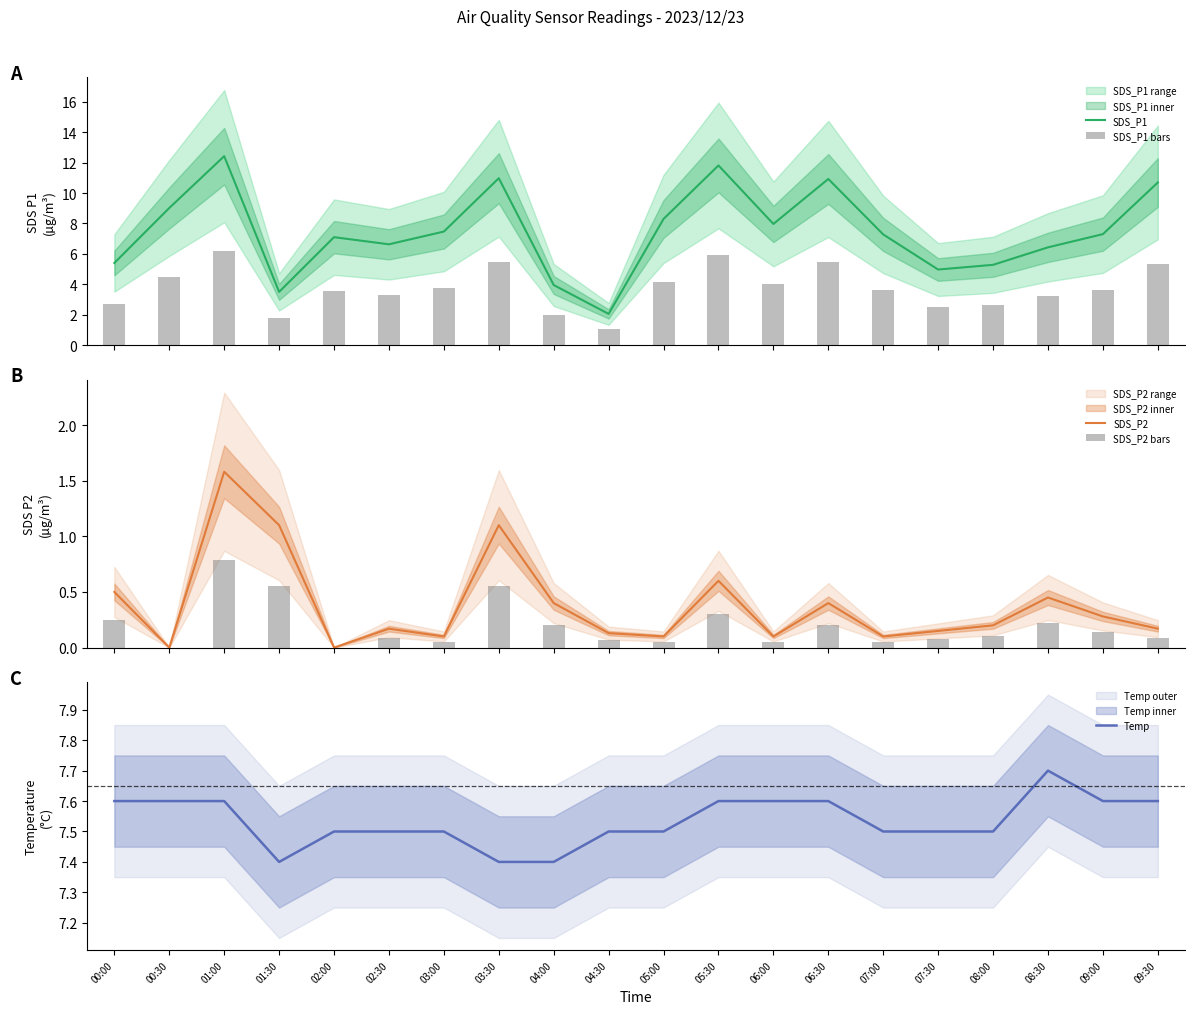

Reading left to right, list all the values displayed in this chart.

SDS_P1: 00:00=5.4	00:30=9.0	01:00=12.4	01:30=3.5	02:00=7.1	02:30=6.6	03:00=7.5	03:30=11.0	04:00=4.0	04:30=2.0	05:00=8.3	05:30=11.8	06:00=8.0	06:30=10.9	07:00=7.3	07:30=5.0	08:00=5.3	08:30=6.4	09:00=7.3	09:30=10.7
SDS_P1 bars: 00:00=2.7	00:30=4.5	01:00=6.2	01:30=1.8	02:00=3.5	02:30=3.3	03:00=3.7	03:30=5.5	04:00=2.0	04:30=1.0	05:00=4.2	05:30=5.9	06:00=4.0	06:30=5.5	07:00=3.6	07:30=2.5	08:00=2.6	08:30=3.2	09:00=3.6	09:30=5.3
SDS_P2: 00:00=0.5	00:30=0.0	01:00=1.6	01:30=1.1	02:00=0.0	02:30=0.2	03:00=0.1	03:30=1.1	04:00=0.4	04:30=0.1	05:00=0.1	05:30=0.6	06:00=0.1	06:30=0.4	07:00=0.1	07:30=0.1	08:00=0.2	08:30=0.5	09:00=0.3	09:30=0.2
SDS_P2 bars: 00:00=0.2	00:30=0.0	01:00=0.8	01:30=0.6	02:00=0.0	02:30=0.1	03:00=0.1	03:30=0.6	04:00=0.2	04:30=0.1	05:00=0.1	05:30=0.3	06:00=0.1	06:30=0.2	07:00=0.1	07:30=0.1	08:00=0.1	08:30=0.2	09:00=0.1	09:30=0.1
Temp: 00:00=7.6	00:30=7.6	01:00=7.6	01:30=7.4	02:00=7.5	02:30=7.5	03:00=7.5	03:30=7.4	04:00=7.4	04:30=7.5	05:00=7.5	05:30=7.6	06:00=7.6	06:30=7.6	07:00=7.5	07:30=7.5	08:00=7.5	08:30=7.7	09:00=7.6	09:30=7.6